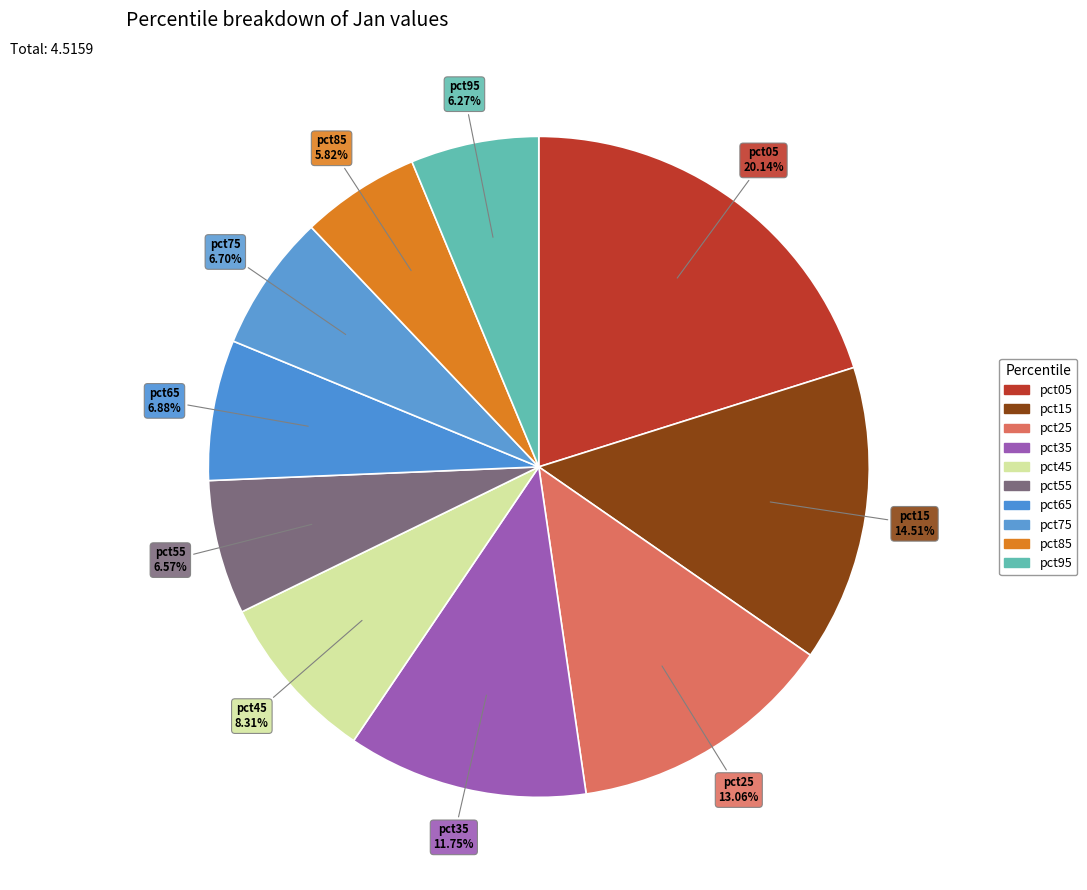

To the nearest percent, what is the combined percentage of pct95 and pct05?

26%